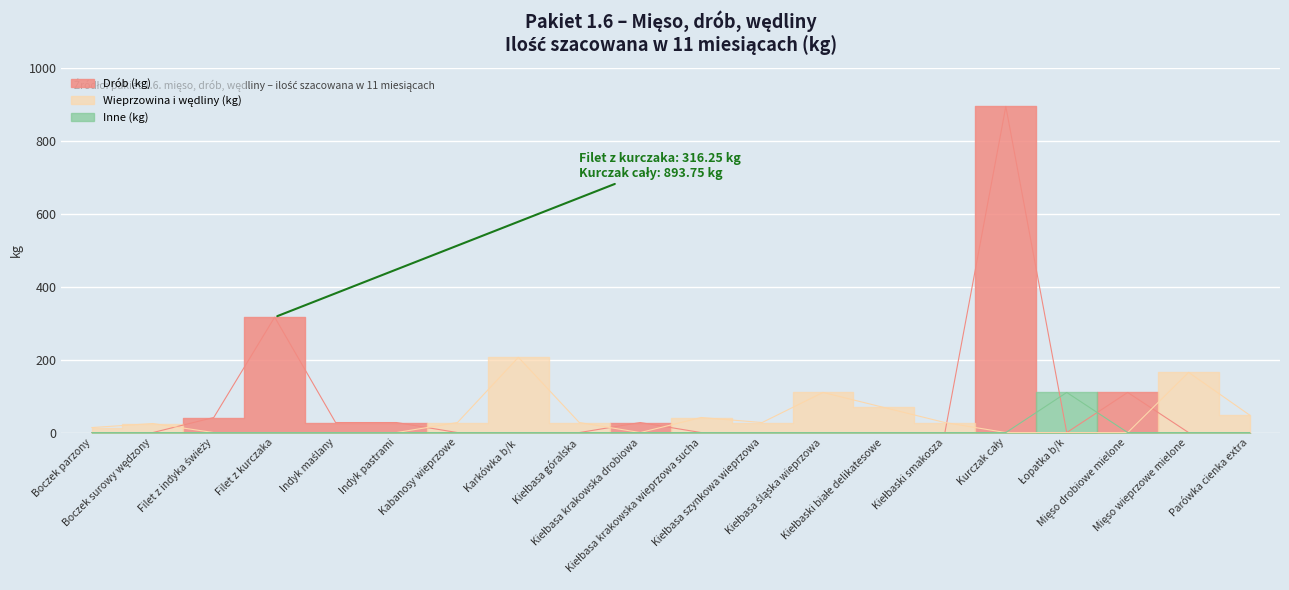

How many values in the Ilość szacowana (kg) series are below 41?

9